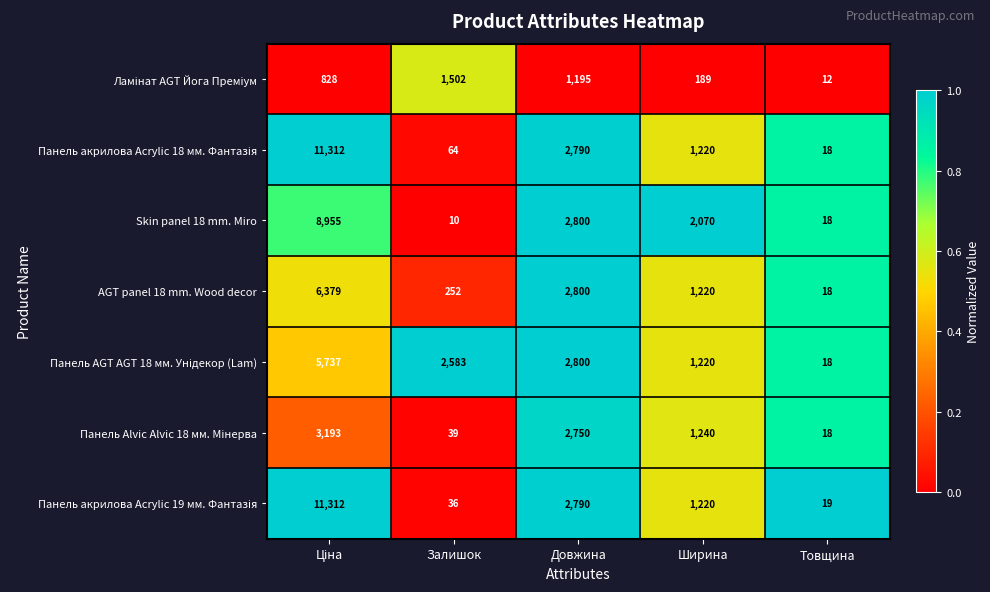

What is the sum of all Skin panel 18 mm. Miro values?

13853